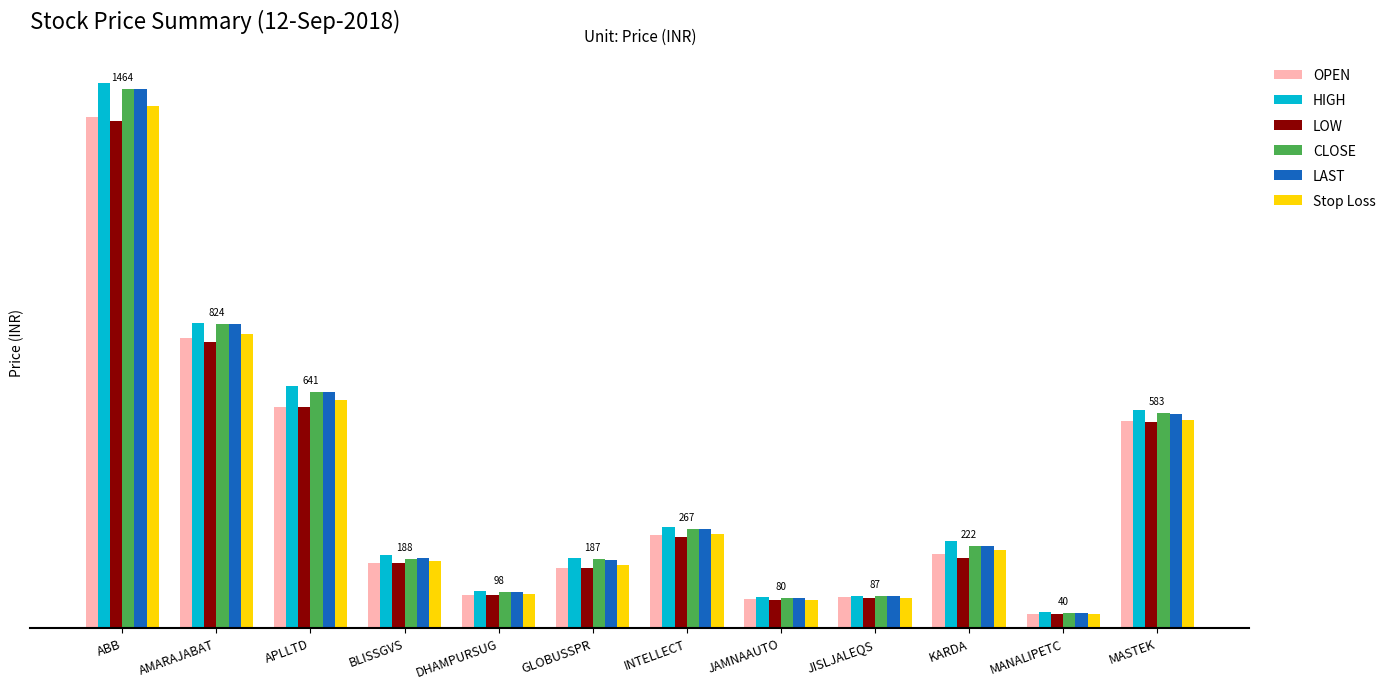

Which series has the largest range (max minus min)?

HIGH